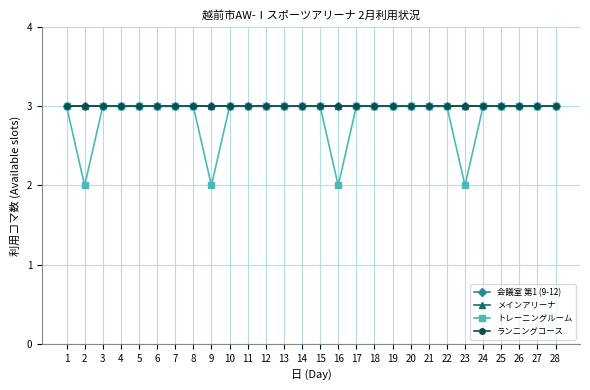

What is the value of the トレーニングルーム point at the 1st from the left?

3